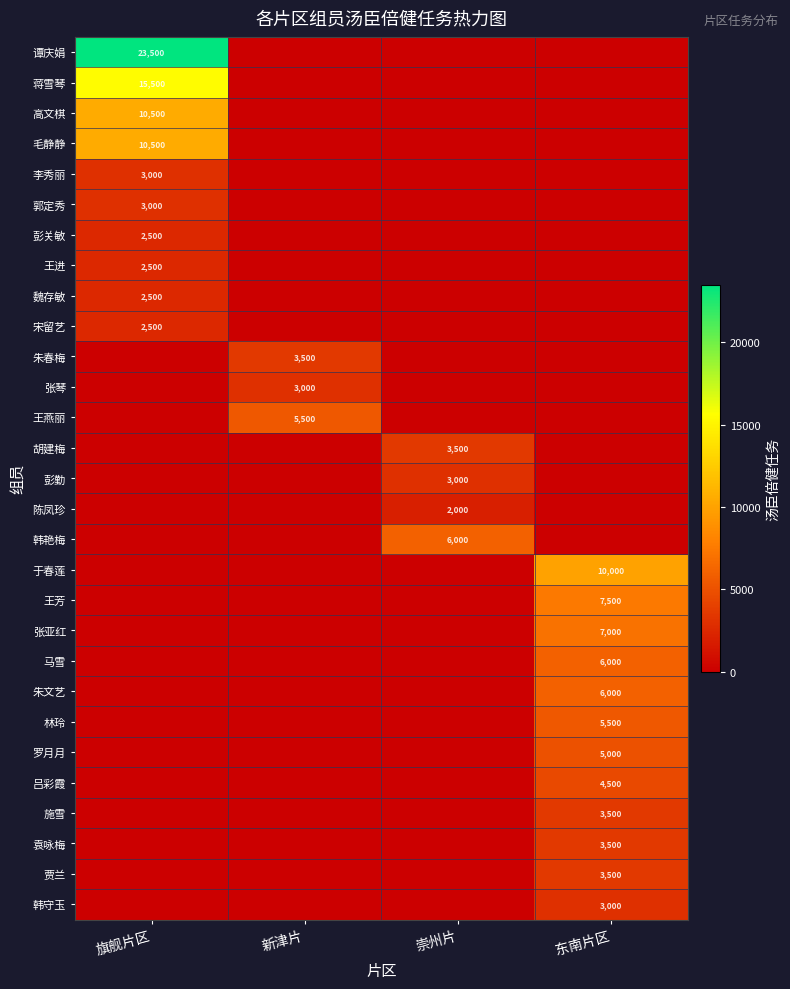

Is the value of 张亚红 at 东南片区 greater than the value of 于春莲 at 东南片区?

No